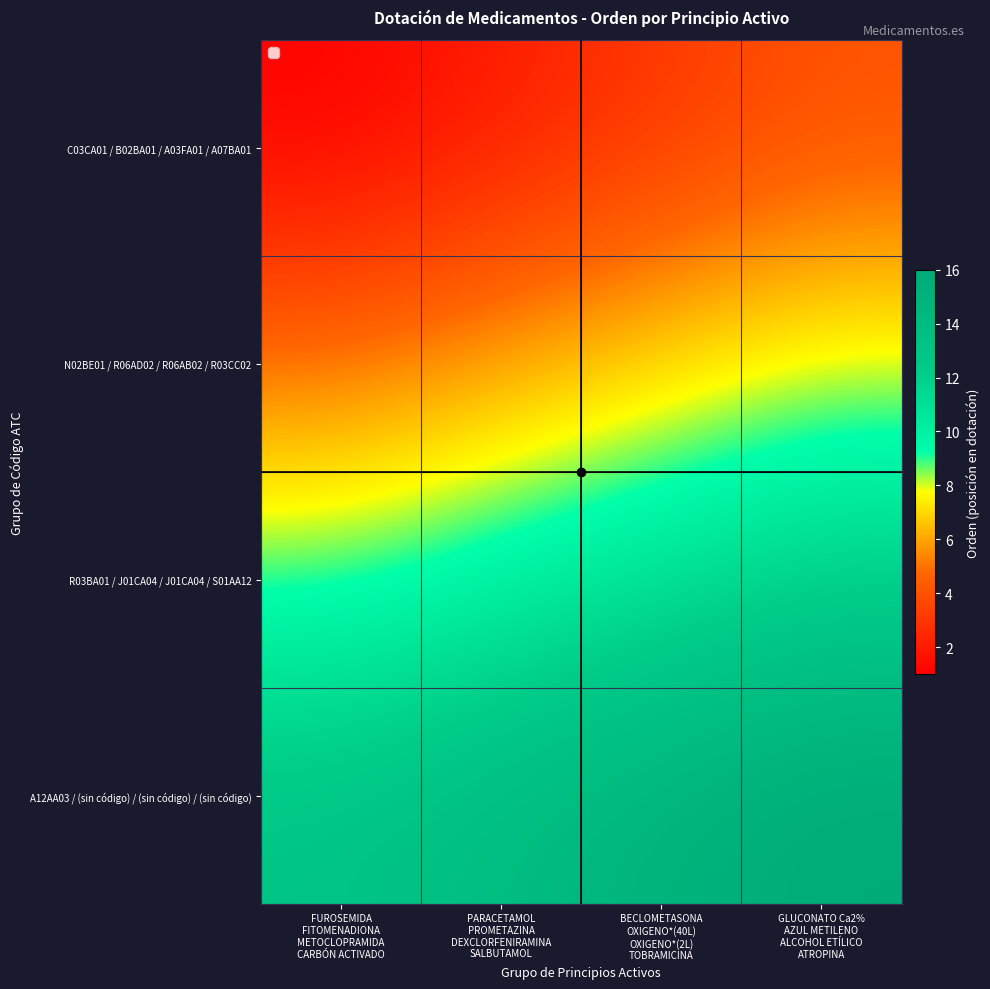

What is the smallest value displayed?

1